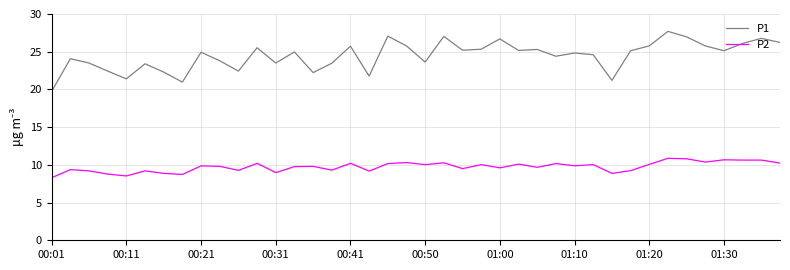

What is the difference between the second highest and minimum values in the P1 series?

7.3